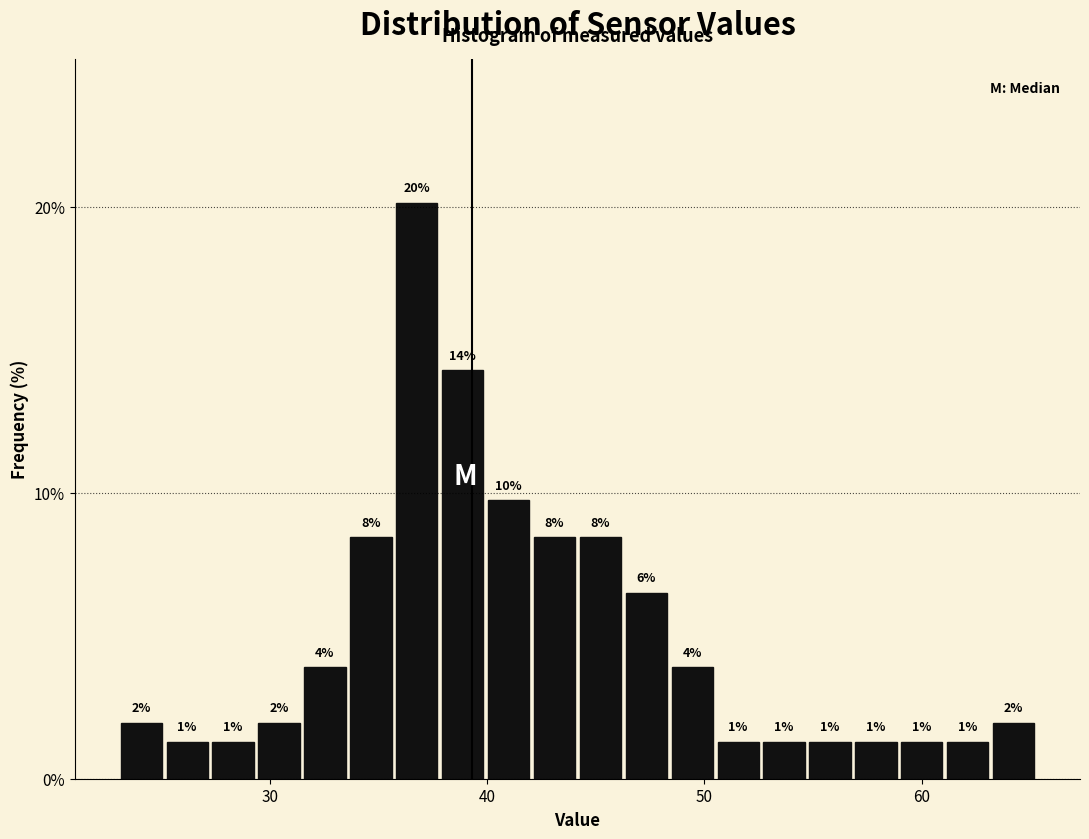

Read against the x-axis, roughly where is the centre of the tallest bar?

37